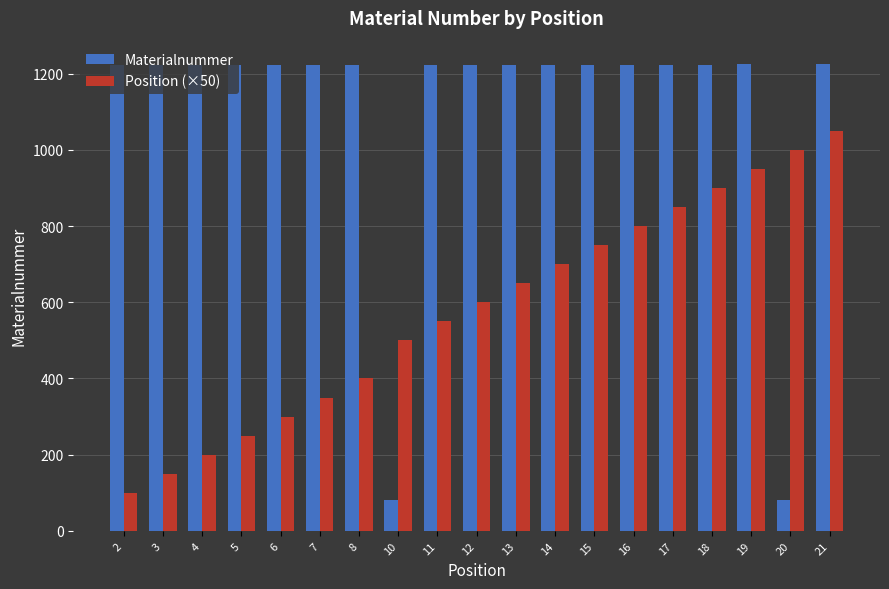

What is the value of the Position (×50) bar at the 6th from the left?

350.0